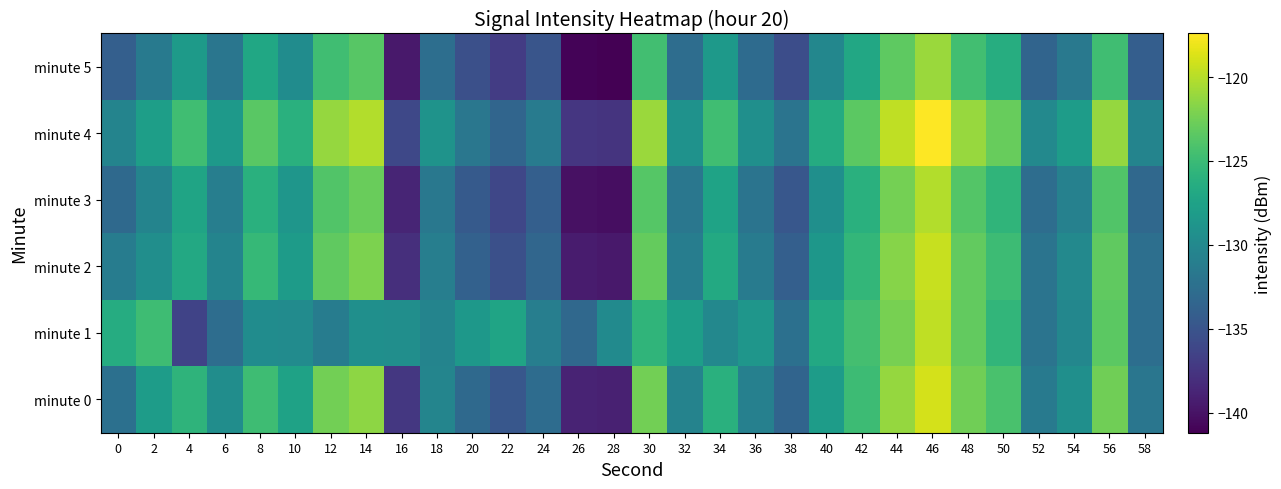

Reading right to left, extract all data points from this chart.

minute 0: 58=-131.9	56=-122.6	54=-129.3	52=-131.5	50=-124.3	48=-122.5	46=-119.0	44=-121.1	42=-124.9	40=-128.1	38=-133.5	36=-130.8	34=-126.1	32=-130.6	30=-122.4	28=-139.0	26=-138.8	24=-132.8	22=-134.8	20=-133.1	18=-130.4	16=-137.4	14=-121.4	12=-122.4	10=-127.5	8=-124.8	6=-129.5	4=-125.7	2=-128.0	0=-132.4
minute 1: 58=-132.6	56=-123.4	54=-130.2	52=-132.0	50=-125.5	48=-123.1	46=-119.7	44=-122.3	42=-124.5	40=-126.8	38=-132.4	36=-128.7	34=-130.1	32=-127.9	30=-125.6	28=-129.8	26=-133.2	24=-131.0	22=-127.3	20=-128.5	18=-130.5	16=-129.5	14=-129.4	12=-131.2	10=-129.7	8=-129.7	6=-132.7	4=-136.4	2=-124.8	0=-126.5
minute 2: 58=-132.5	56=-123.2	54=-130.0	52=-132.0	50=-124.9	48=-123.1	46=-119.4	44=-121.7	42=-125.4	40=-128.6	38=-134.0	36=-131.3	34=-126.7	32=-131.1	30=-123.0	28=-139.6	26=-139.4	24=-133.3	22=-135.4	20=-133.8	18=-131.0	16=-138.0	14=-122.1	12=-123.2	10=-128.1	8=-125.3	6=-130.5	4=-126.8	2=-129.4	0=-131.2
minute 3: 58=-133.2	56=-123.9	54=-130.7	52=-132.7	50=-125.6	48=-123.8	46=-120.1	44=-122.4	42=-126.1	40=-129.3	38=-134.7	36=-132.0	34=-127.4	32=-131.8	30=-123.7	28=-140.3	26=-140.1	24=-134.0	22=-136.1	20=-134.5	18=-131.7	16=-138.7	14=-122.8	12=-123.9	10=-128.7	8=-126.1	6=-131.0	4=-127.3	2=-130.5	0=-133.1
minute 4: 58=-130.5	56=-121.2	54=-128.0	52=-130.0	50=-122.9	48=-121.1	46=-117.4	44=-119.7	42=-123.4	40=-126.6	38=-132.0	36=-129.3	34=-124.7	32=-129.1	30=-121.0	28=-137.6	26=-137.4	24=-131.3	22=-133.4	20=-131.8	18=-129.0	16=-136.0	14=-120.1	12=-121.2	10=-126.1	8=-123.5	6=-128.4	4=-124.7	2=-127.9	0=-130.5
minute 5: 58=-134.1	56=-124.7	54=-131.6	52=-133.5	50=-126.4	48=-124.6	46=-121.0	44=-123.3	42=-126.9	40=-130.2	38=-135.6	36=-132.9	34=-128.3	32=-132.7	30=-124.6	28=-141.2	26=-141.0	24=-134.9	22=-137.0	20=-135.4	18=-132.6	16=-139.6	14=-123.6	12=-124.7	10=-129.6	8=-127.0	6=-131.9	4=-128.2	2=-131.4	0=-134.0